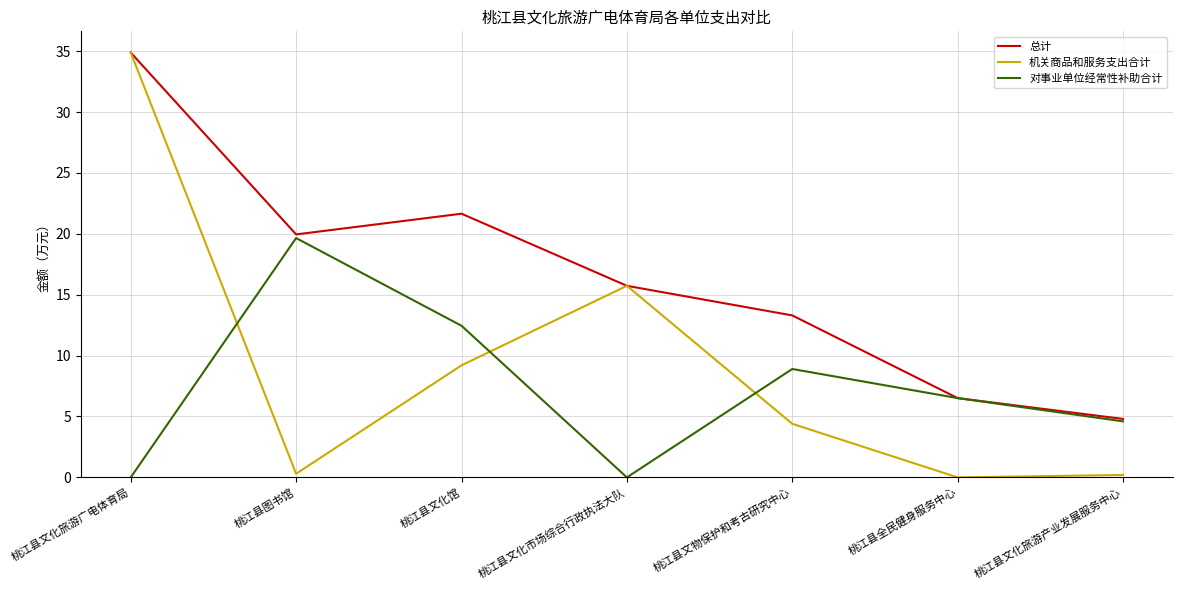

At how many categories does at least one series exceed 24?

1